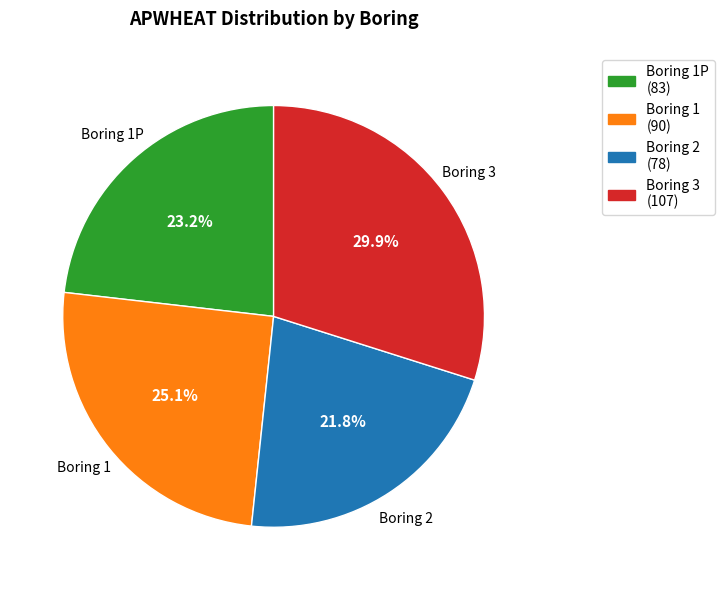

Do Boring 1P and Boring 1 together represent more than half of the pie?

No